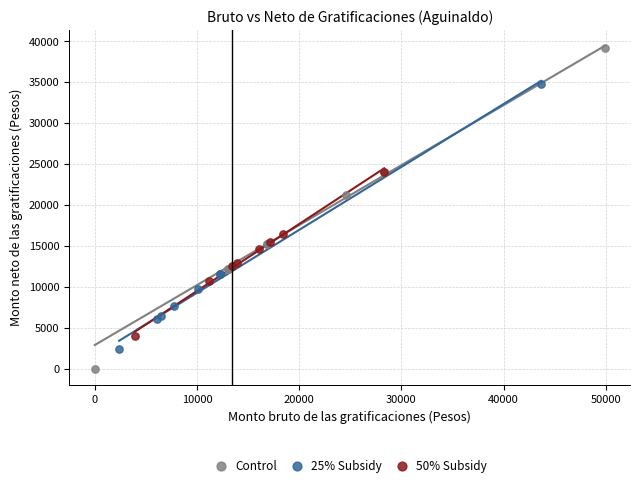

Which series reaches the maximum Y coordinate?

Control